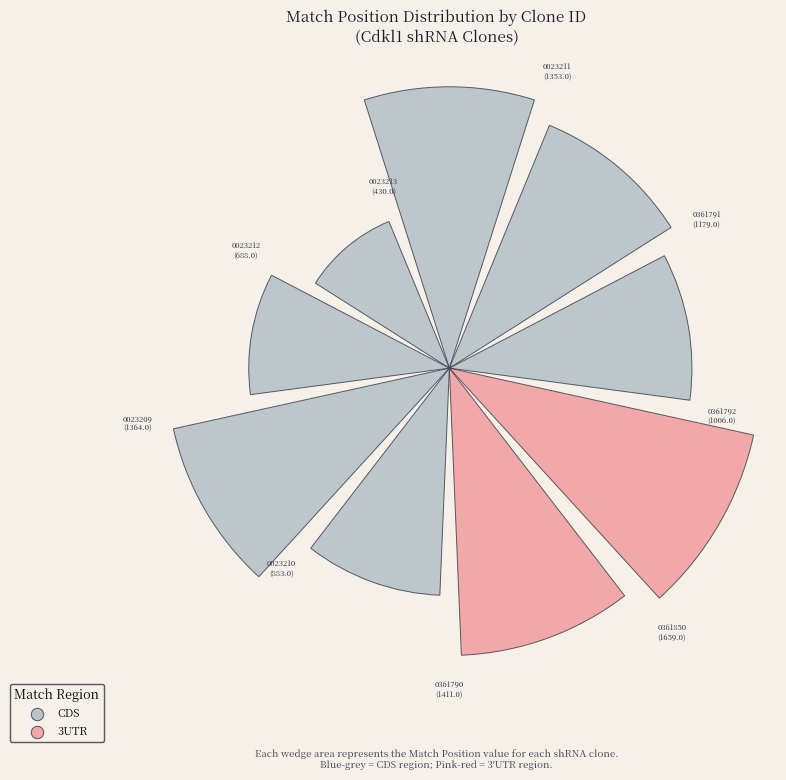

How many slices are in this pie chart?

9